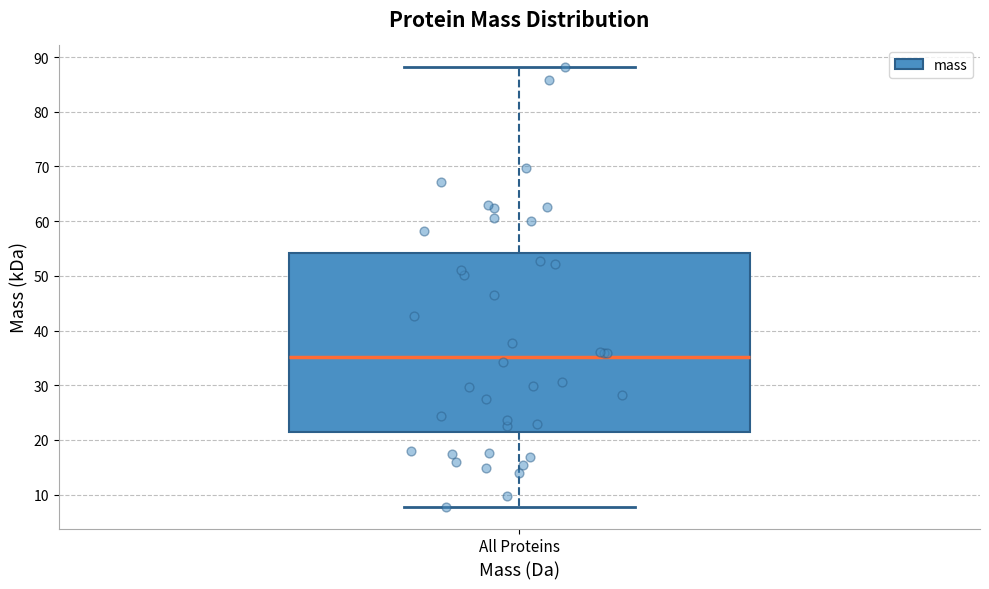

Where is the lower edge of the box for All Proteins on the y-axis? The values are not printed on the chart, so give them approximately, as read against the axis.

21